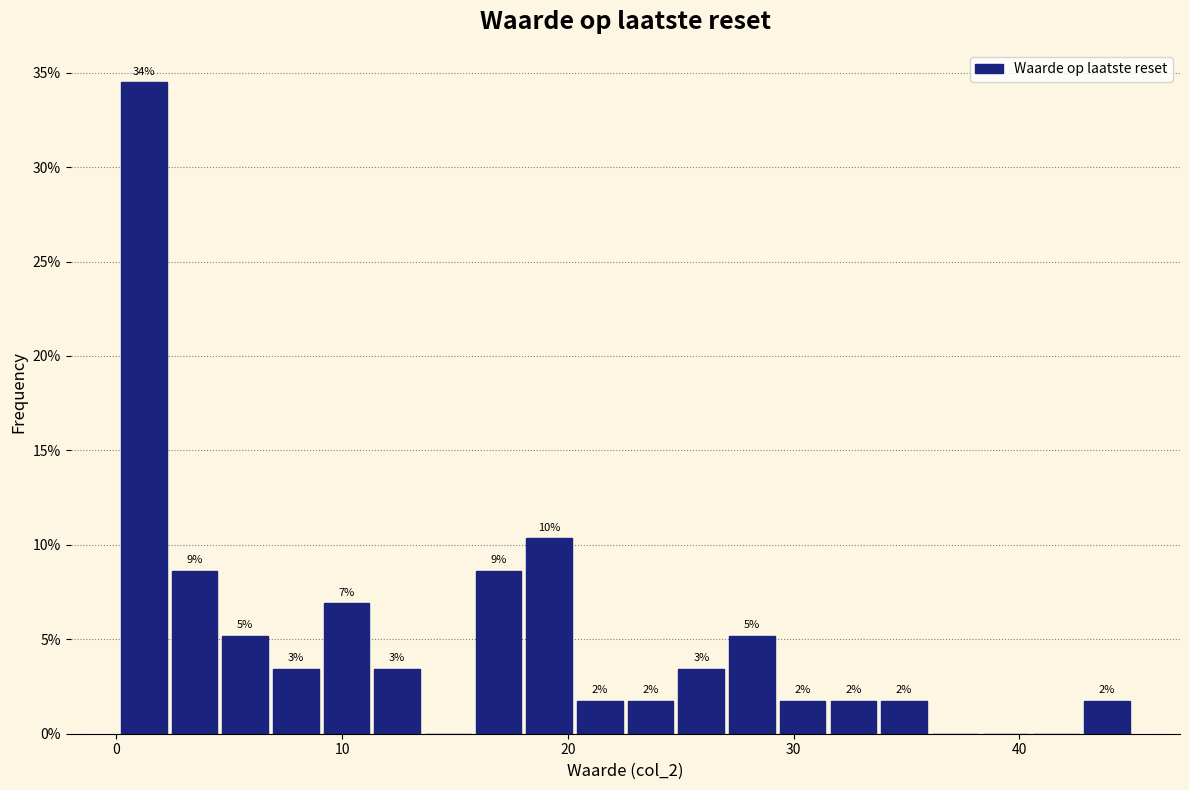

Read against the x-axis, roughly where is the centre of the tallest bar?

1